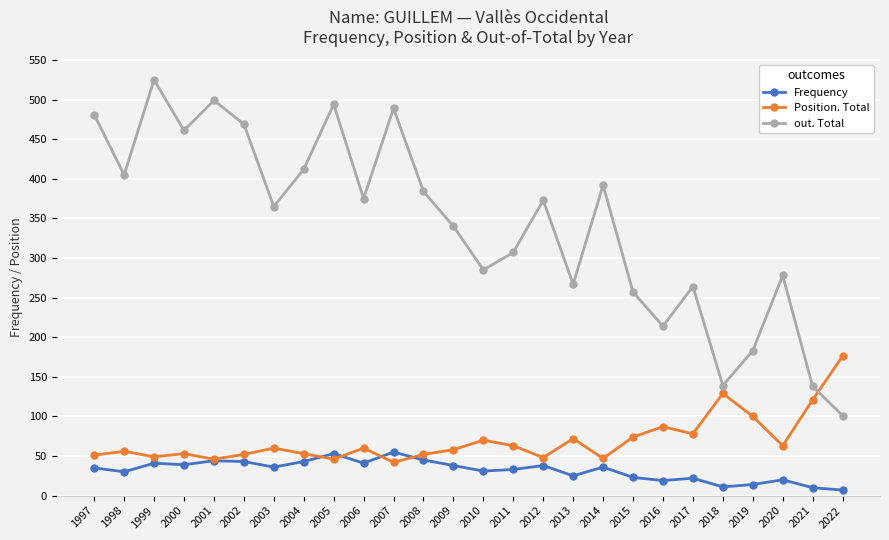

Count the number of data series in this chart.

3